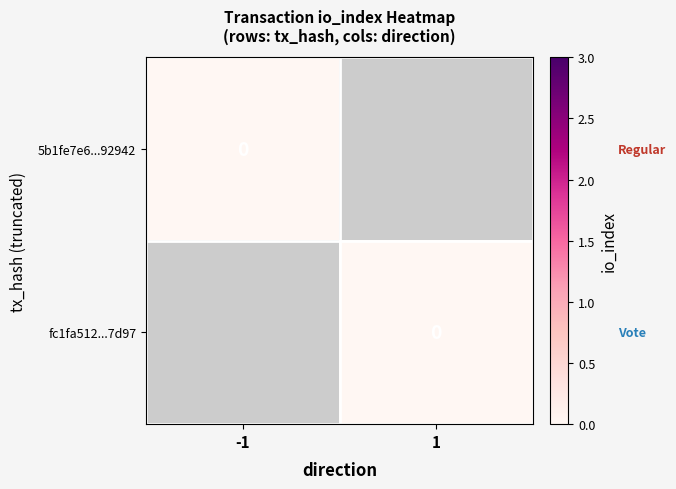

At which label does fc1fa5120f6b7455ddfd924c27af50c46ef7d97 reach its minimum?

1